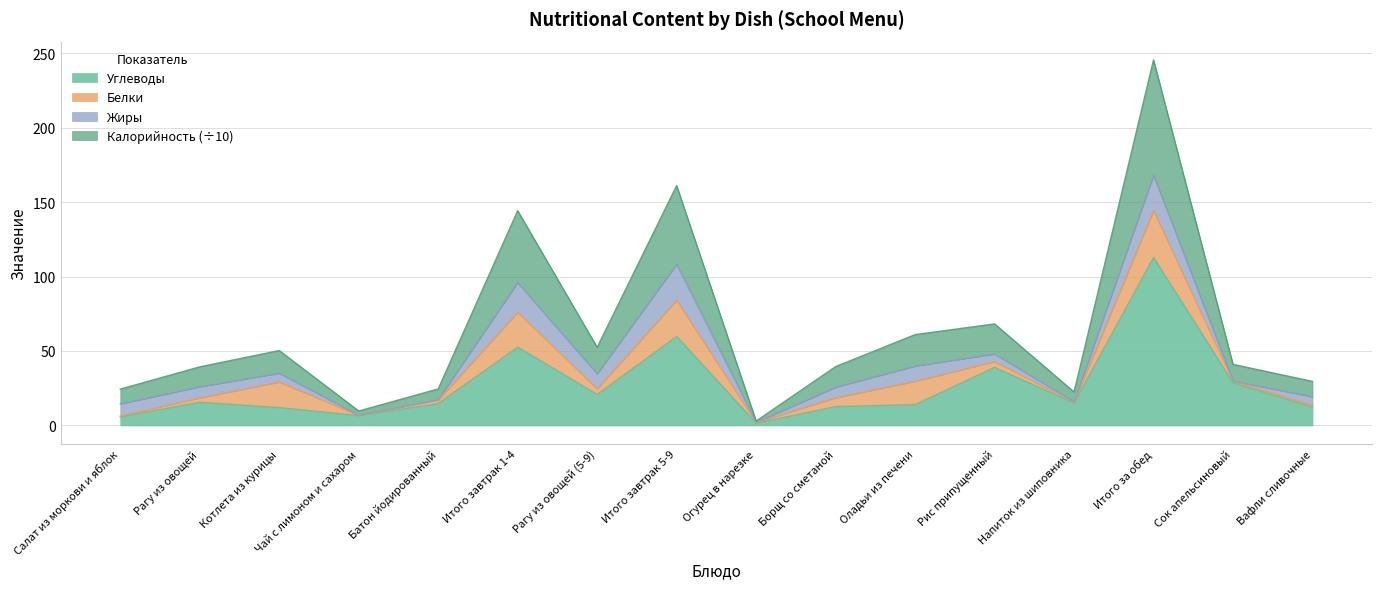

What is the highest value of the Углеводы series?

112.8